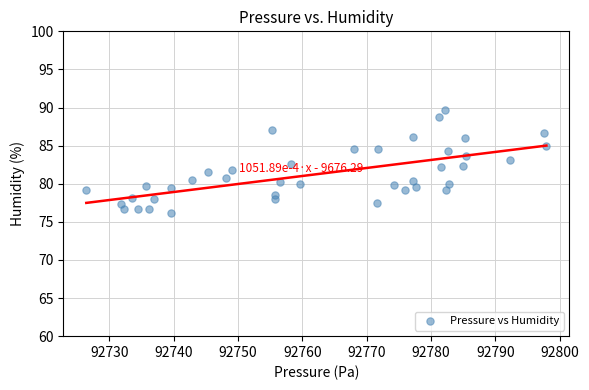

What is the range of X values (max minus min)?

71.5